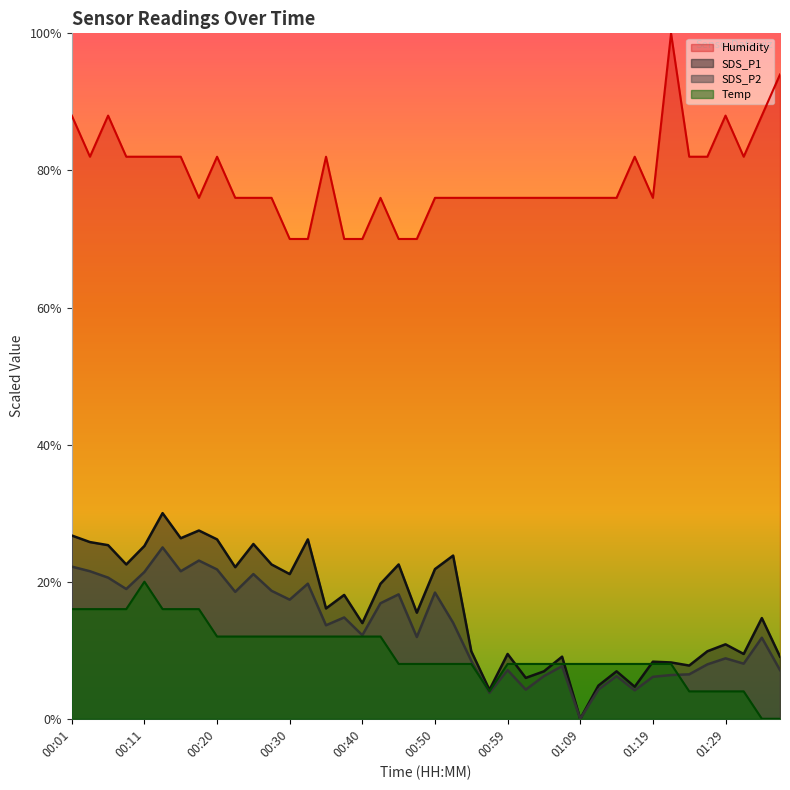

At which category is the sum across all series the highest?

00:13